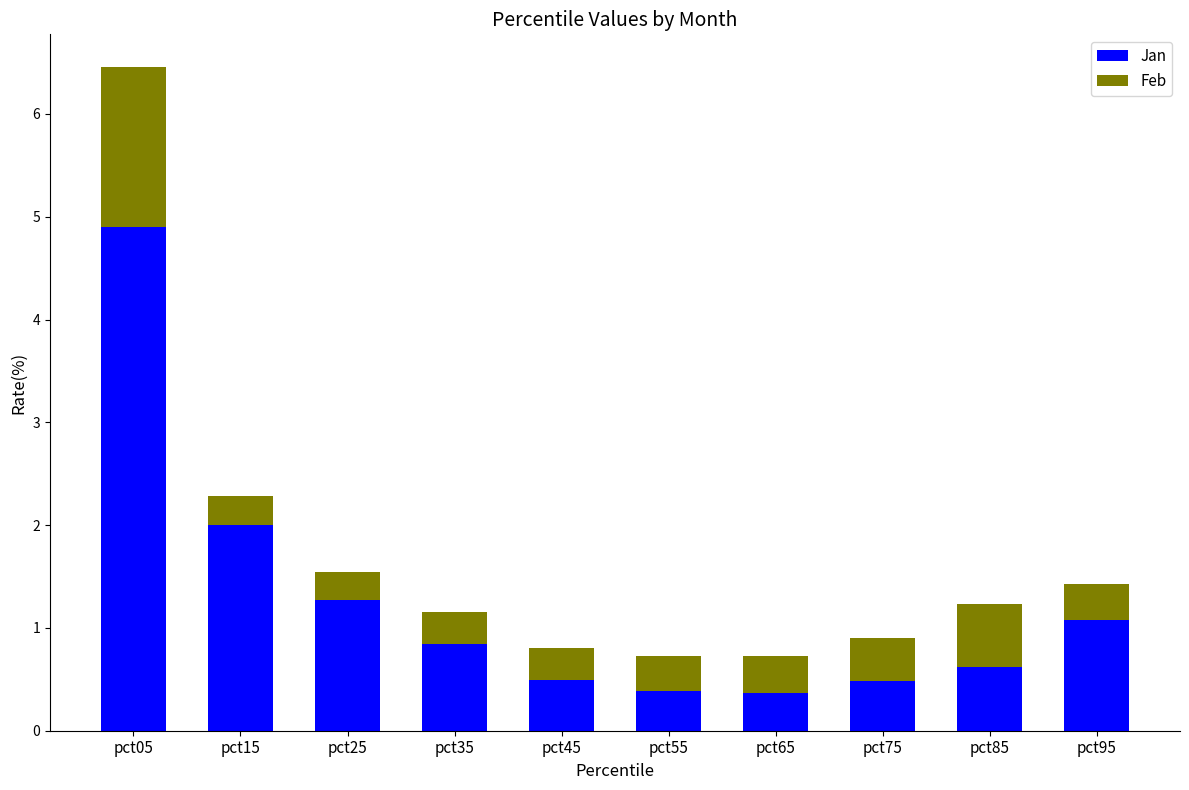

Reading left to right, what are the values for Jan?

pct05=4.9	pct15=2.0	pct25=1.3	pct35=0.8	pct45=0.5	pct55=0.4	pct65=0.4	pct75=0.5	pct85=0.6	pct95=1.1